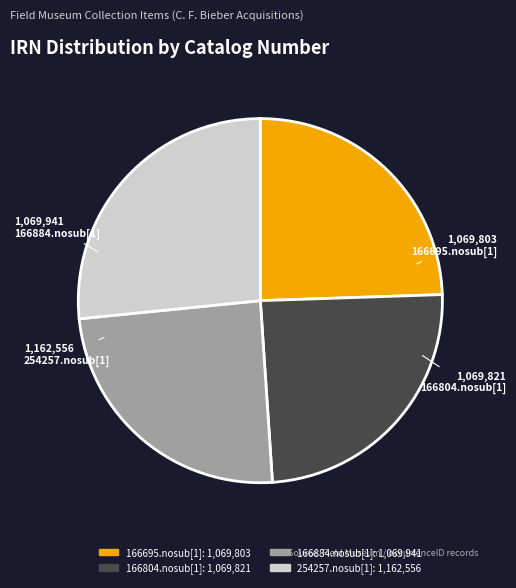

What is the largest slice in the pie chart?

254257.nosub[1]